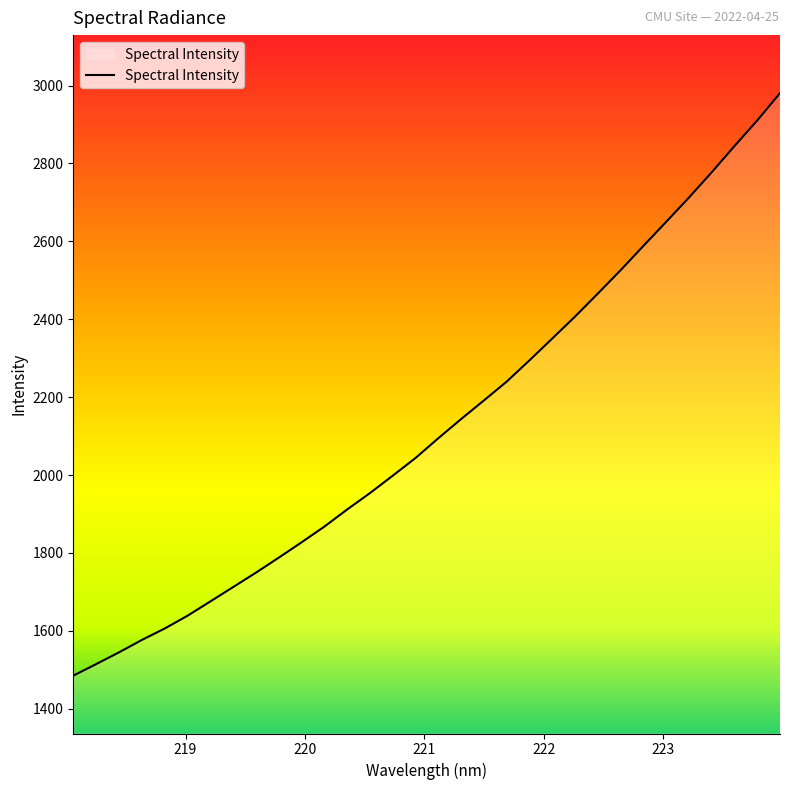

Reading left to right, transcribe all the data shown in this chart.

1484.9	1514.5	1544.7	1576.4	1605.8	1638.6	1675.2	1712.2	1749.2	1787.7	1827.1	1867.5	1911.4	1953.6	1998.3	2043.7	2094.5	2143.6	2191.5	2239.8	2294.5	2350.5	2406.9	2465.9	2525.9	2588.2	2650.0	2712.4	2777.3	2844.7	2910.5	2980.6